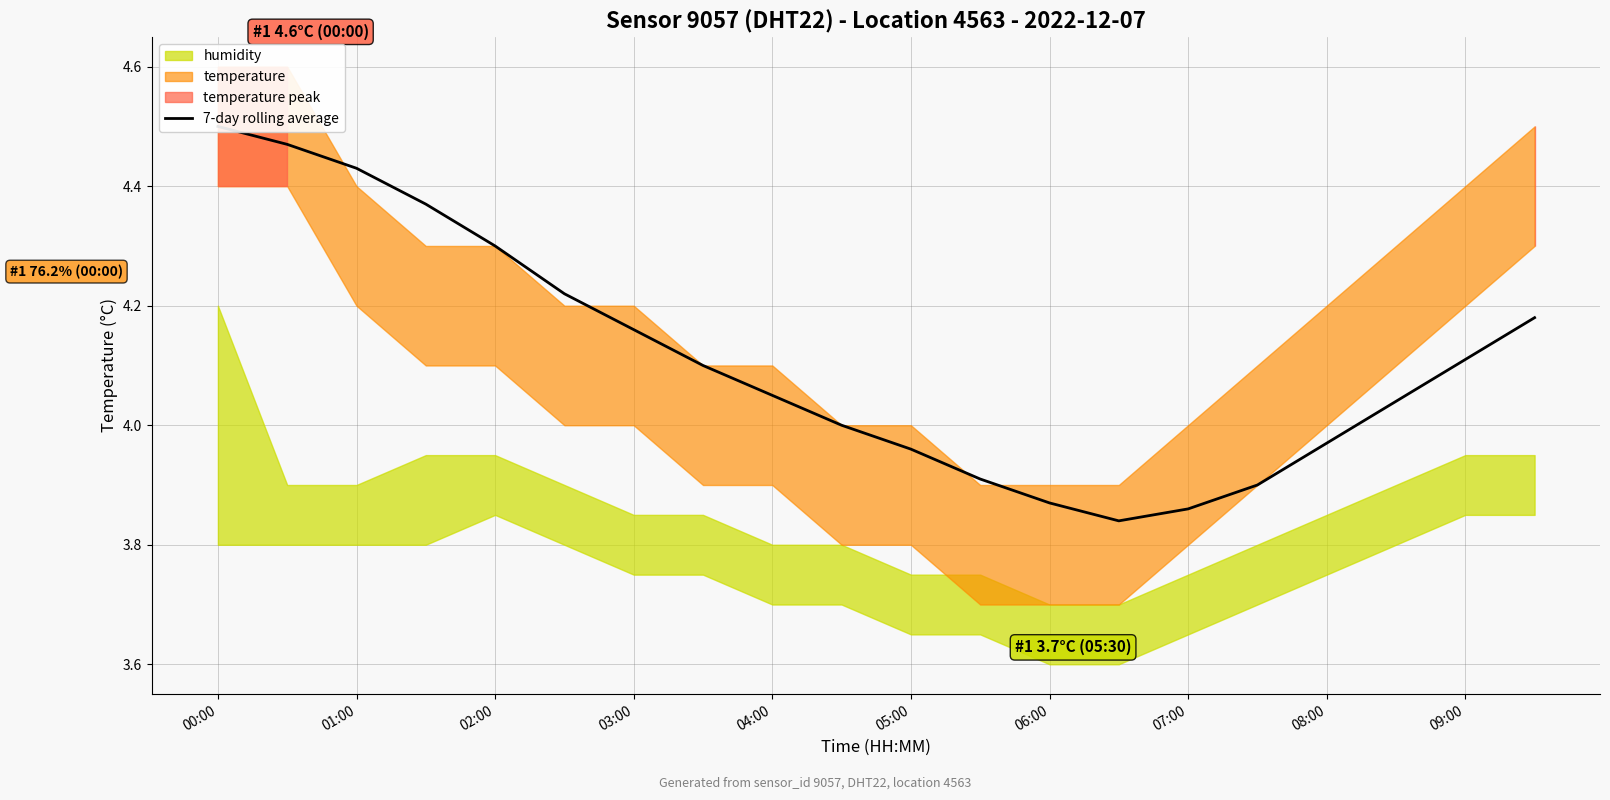

At which label does the data first exceed 4?

00:00